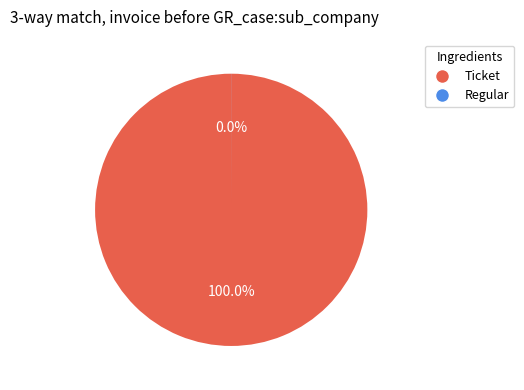

Which category accounts for the majority?

Ticket